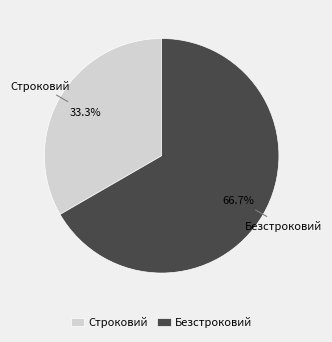

Between Строковий and Безстроковий, which is larger?

Безстроковий